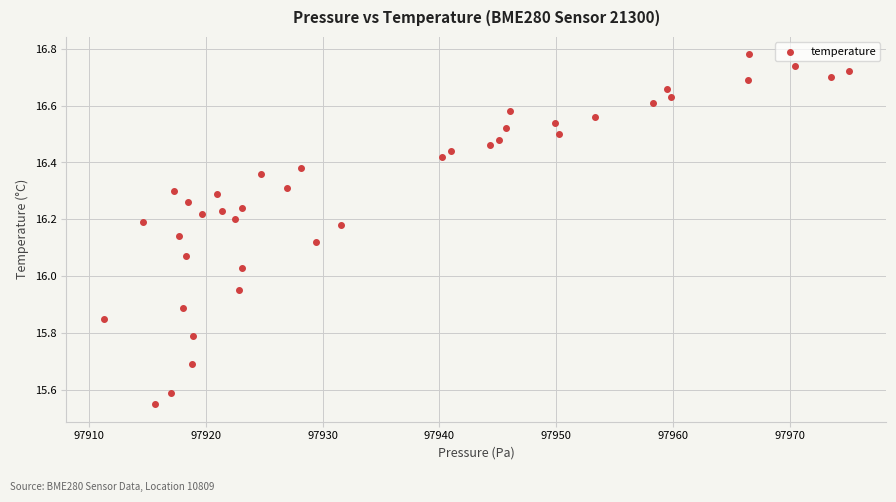

What is the range of X values (max minus min)?

63.8